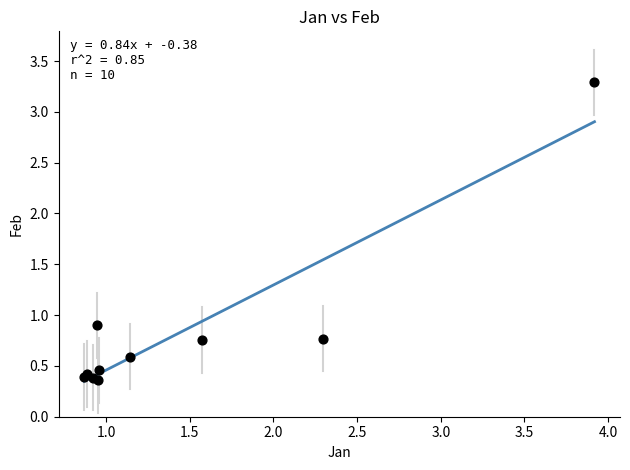

What Y value in the scatter plot is closest to 1?

0.9